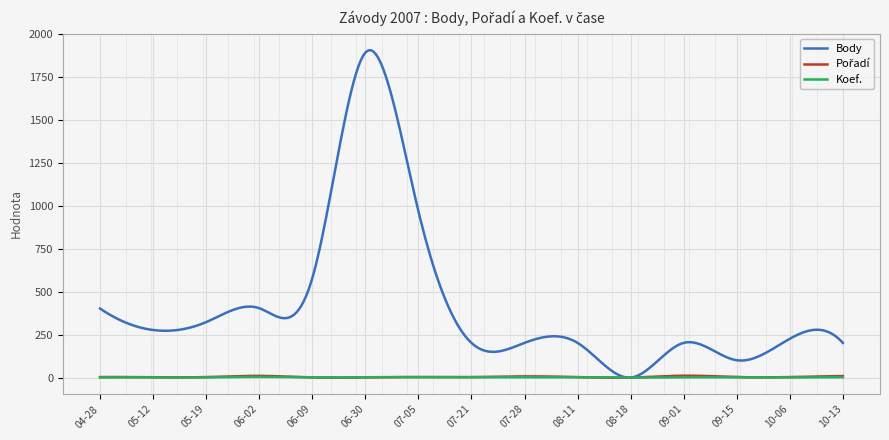

What is the maximum value shown in the chart?

1905.9